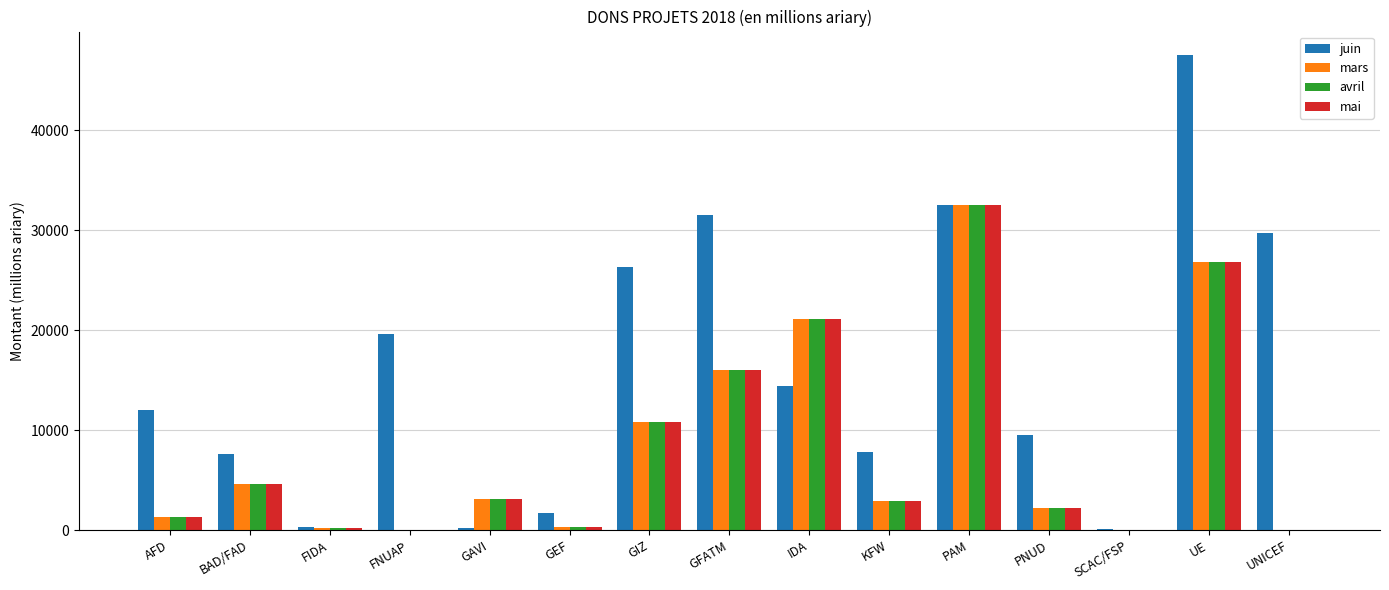

What is the greatest value displayed?

47494.3